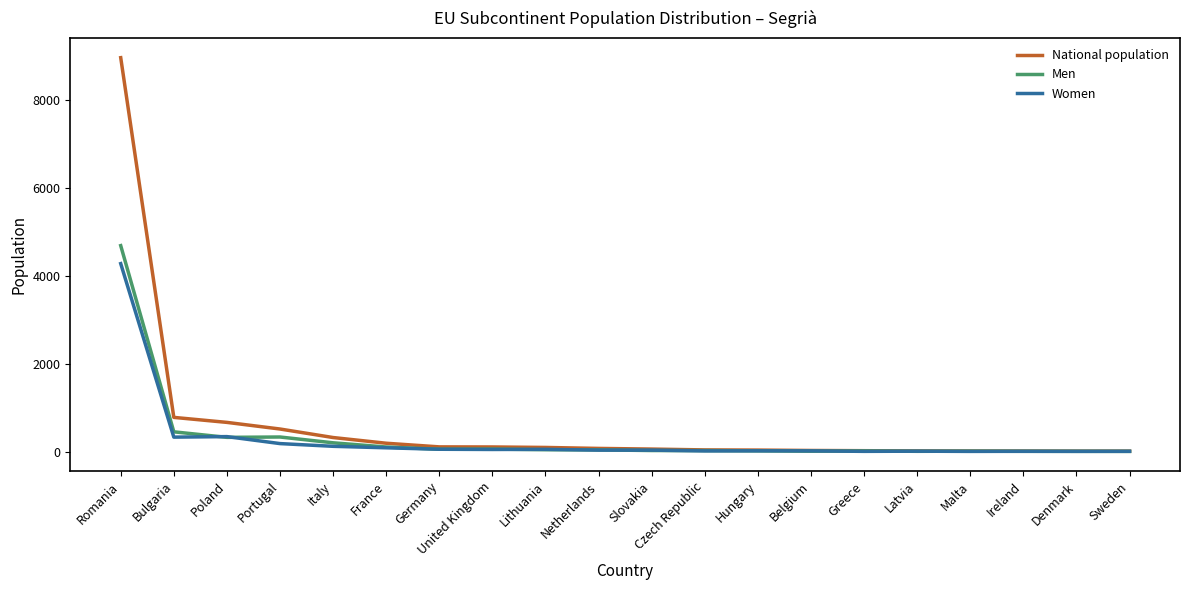

How many lines are shown in the chart?

3